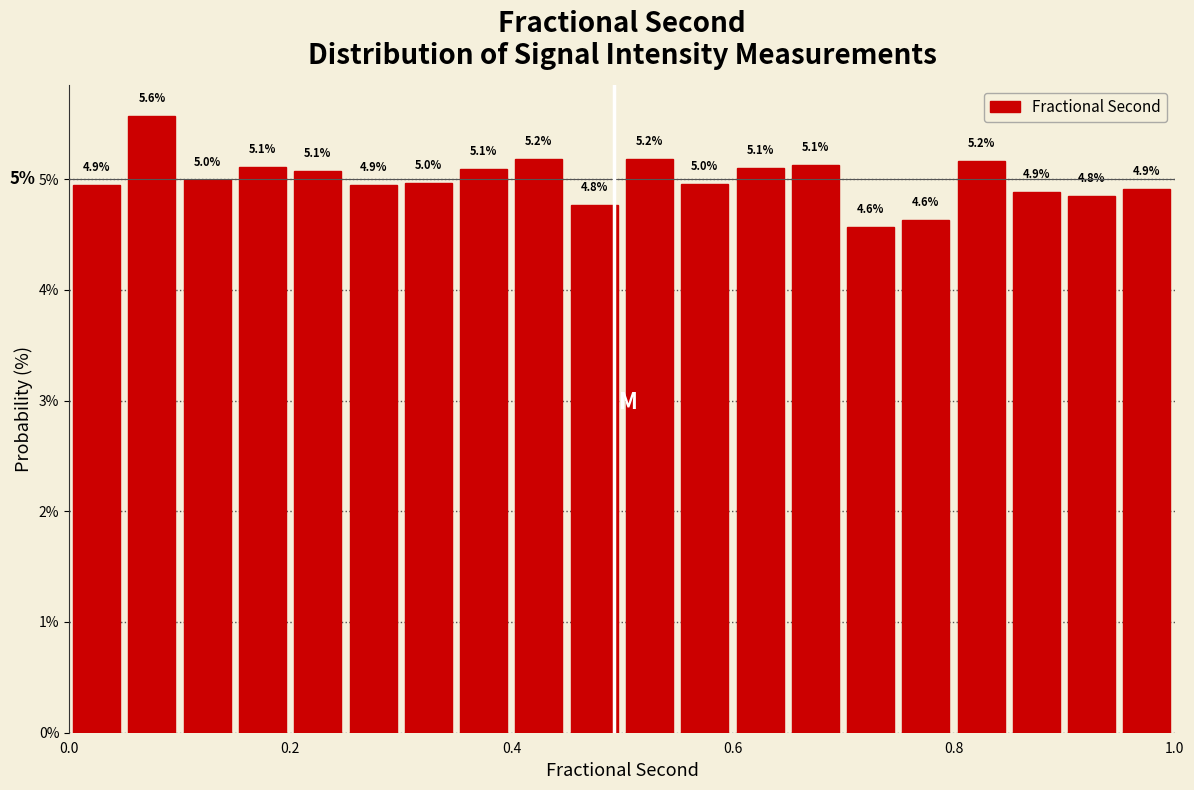

Read against the x-axis, roughly where is the centre of the tallest bar?

0.08